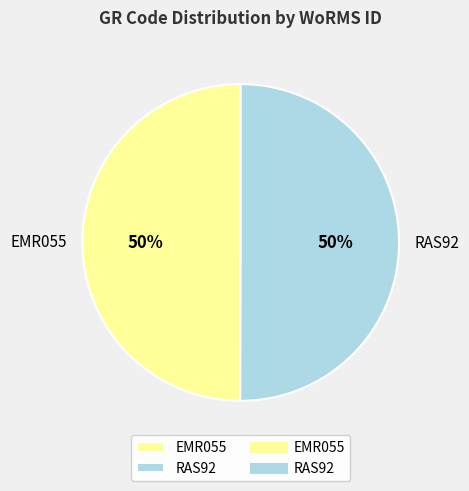

Is the sum of EMR055 and RAS92 greater than half?

Yes